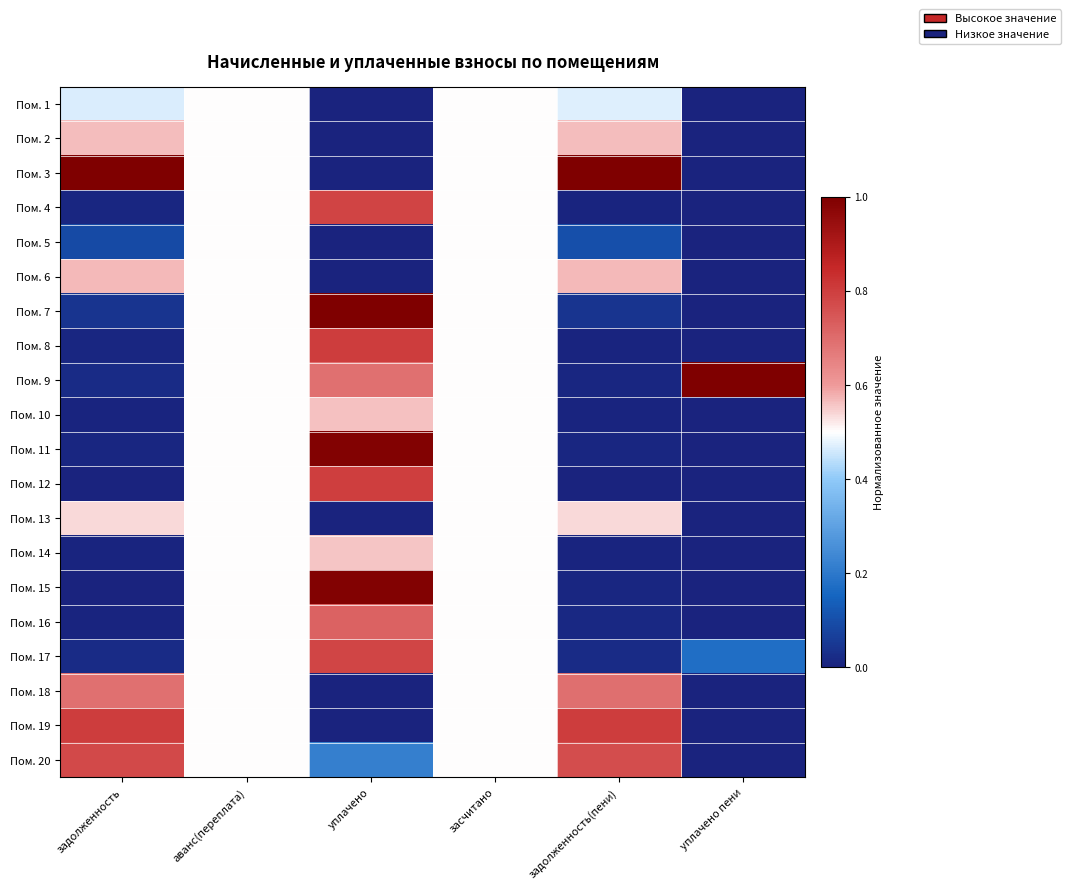

Reading left to right, what are all the values shown in this chart?

Пом. 1: задолженность=0.5	аванс(переплата)=0.5	уплачено=0.0	засчитано=0.5	задолженность(пени)=0.5	уплачено пени=0.0
Пом. 2: задолженность=0.6	аванс(переплата)=0.5	уплачено=0.0	засчитано=0.5	задолженность(пени)=0.6	уплачено пени=0.0
Пом. 3: задолженность=1.0	аванс(переплата)=0.5	уплачено=0.0	засчитано=0.5	задолженность(пени)=1.0	уплачено пени=0.0
Пом. 4: задолженность=0.0	аванс(переплата)=0.5	уплачено=0.8	засчитано=0.5	задолженность(пени)=0.0	уплачено пени=0.0
Пом. 5: задолженность=0.1	аванс(переплата)=0.5	уплачено=0.0	засчитано=0.5	задолженность(пени)=0.1	уплачено пени=0.0
Пом. 6: задолженность=0.6	аванс(переплата)=0.5	уплачено=0.0	засчитано=0.5	задолженность(пени)=0.6	уплачено пени=0.0
Пом. 7: задолженность=0.0	аванс(переплата)=0.5	уплачено=1.0	засчитано=0.5	задолженность(пени)=0.0	уплачено пени=0.0
Пом. 8: задолженность=0.0	аванс(переплата)=0.5	уплачено=0.8	засчитано=0.5	задолженность(пени)=0.0	уплачено пени=0.0
Пом. 9: задолженность=0.0	аванс(переплата)=0.5	уплачено=0.7	засчитано=0.5	задолженность(пени)=0.0	уплачено пени=1.0
Пом. 10: задолженность=0.0	аванс(переплата)=0.5	уплачено=0.6	засчитано=0.5	задолженность(пени)=0.0	уплачено пени=0.0
Пом. 11: задолженность=0.0	аванс(переплата)=0.5	уплачено=1.0	засчитано=0.5	задолженность(пени)=0.0	уплачено пени=0.0
Пом. 12: задолженность=0.0	аванс(переплата)=0.5	уплачено=0.8	засчитано=0.5	задолженность(пени)=0.0	уплачено пени=0.0
Пом. 13: задолженность=0.5	аванс(переплата)=0.5	уплачено=0.0	засчитано=0.5	задолженность(пени)=0.5	уплачено пени=0.0
Пом. 14: задолженность=0.0	аванс(переплата)=0.5	уплачено=0.6	засчитано=0.5	задолженность(пени)=0.0	уплачено пени=0.0
Пом. 15: задолженность=0.0	аванс(переплата)=0.5	уплачено=1.0	засчитано=0.5	задолженность(пени)=0.0	уплачено пени=0.0
Пом. 16: задолженность=0.0	аванс(переплата)=0.5	уплачено=0.7	засчитано=0.5	задолженность(пени)=0.0	уплачено пени=0.0
Пом. 17: задолженность=0.0	аванс(переплата)=0.5	уплачено=0.8	засчитано=0.5	задолженность(пени)=0.0	уплачено пени=0.2
Пом. 18: задолженность=0.7	аванс(переплата)=0.5	уплачено=0.0	засчитано=0.5	задолженность(пени)=0.7	уплачено пени=0.0
Пом. 19: задолженность=0.8	аванс(переплата)=0.5	уплачено=0.0	засчитано=0.5	задолженность(пени)=0.8	уплачено пени=0.0
Пом. 20: задолженность=0.8	аванс(переплата)=0.5	уплачено=0.2	засчитано=0.5	задолженность(пени)=0.8	уплачено пени=0.0